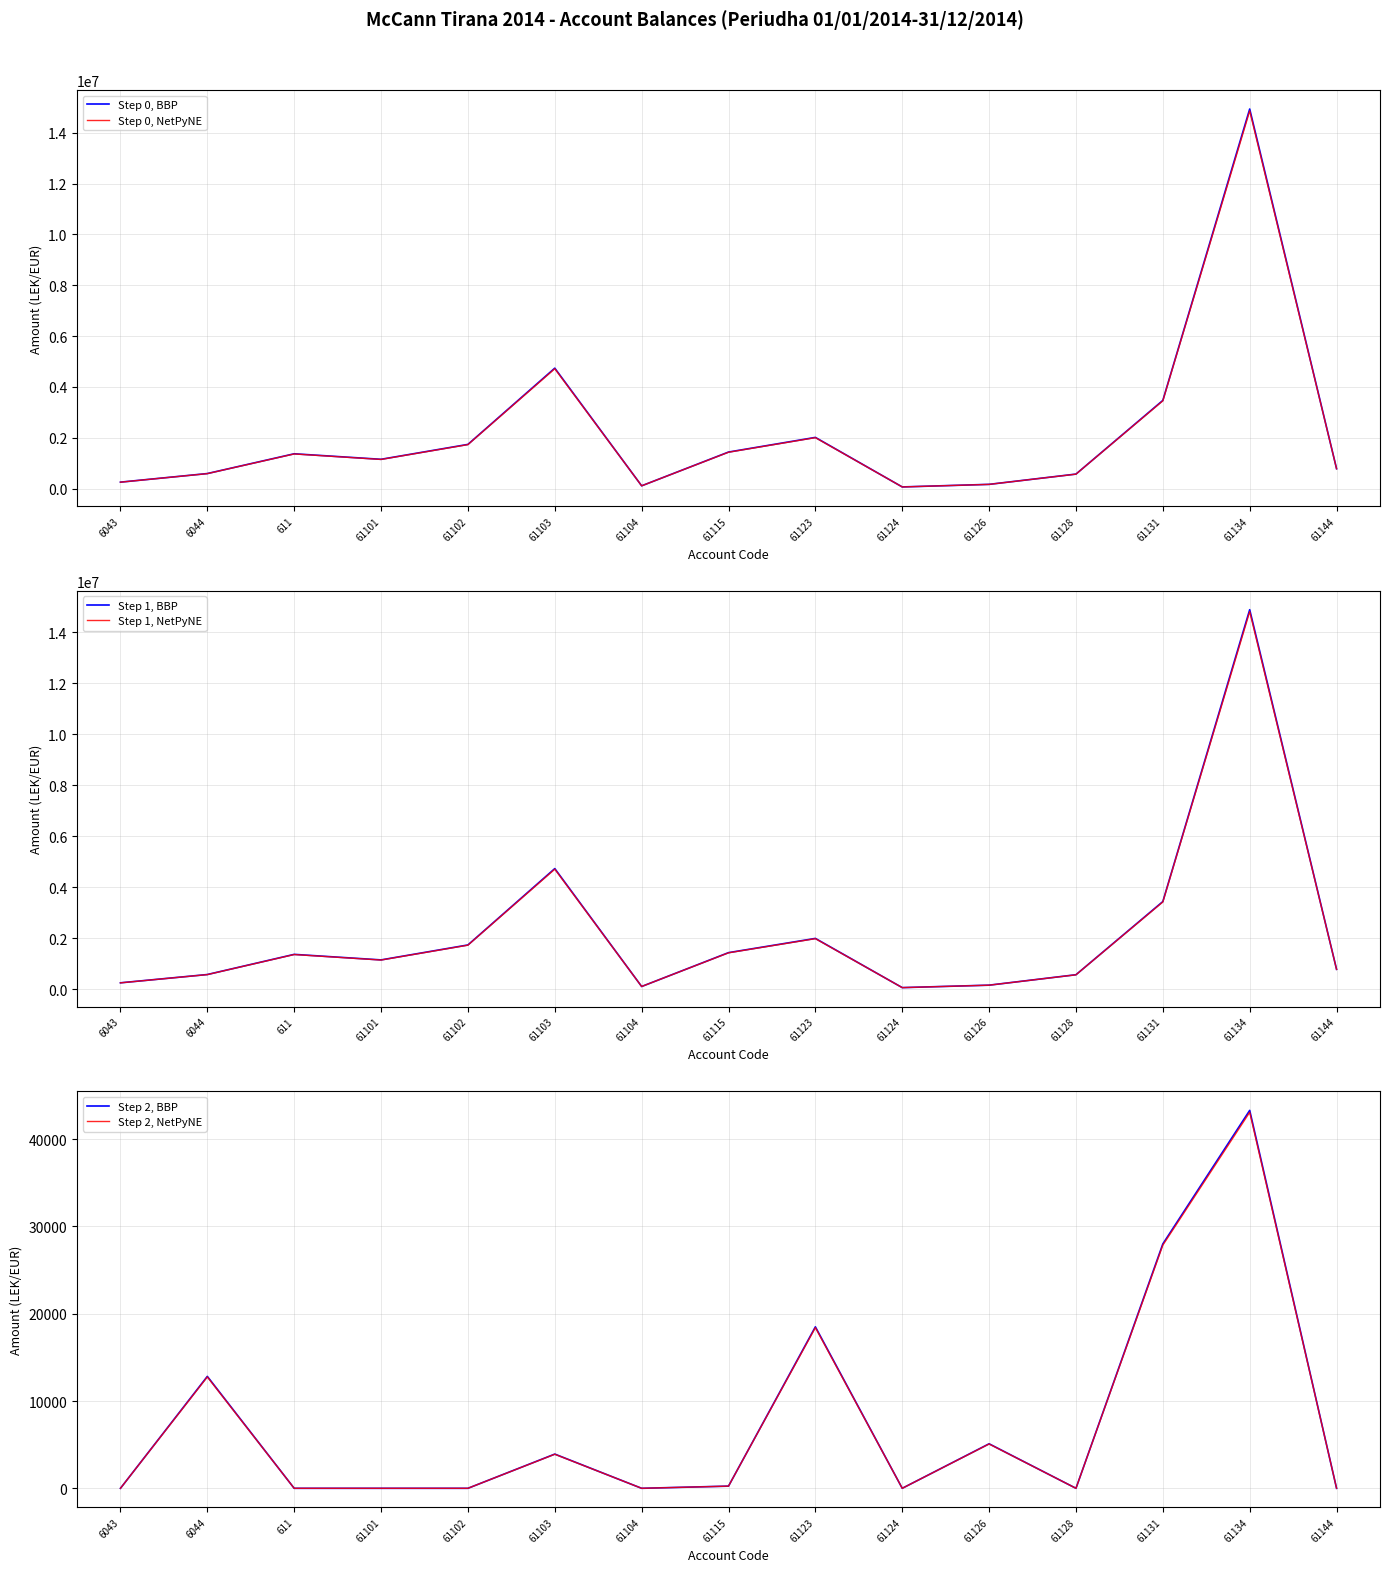

Where is the first local minimum for Step 2, NetPyNE?

61104